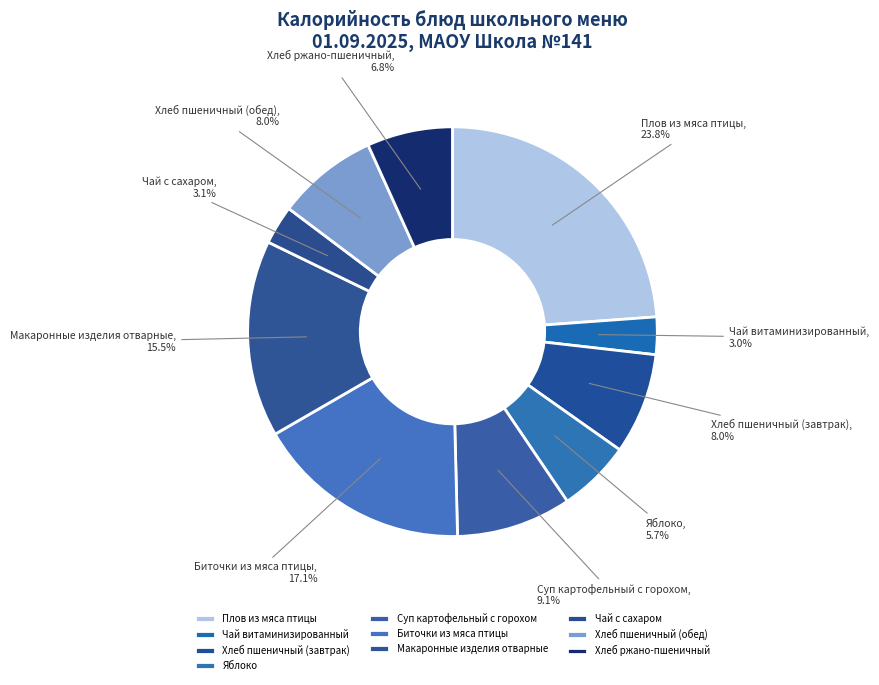

What portion of the pie excludes Макаронные изделия отварные?

84.5%